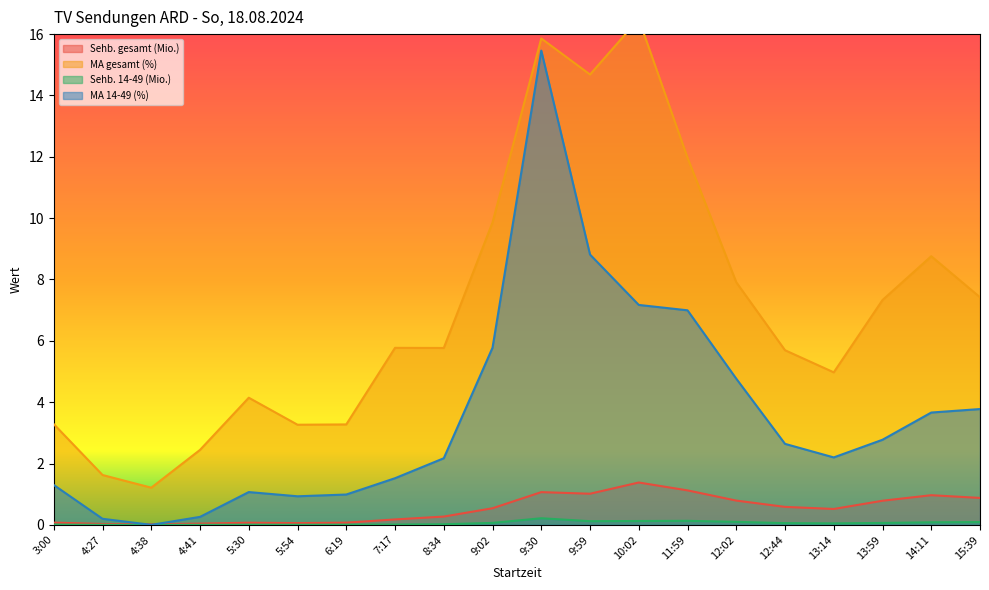

What is the value of the MA gesamt (%) point at the 20th from the left?

7.4